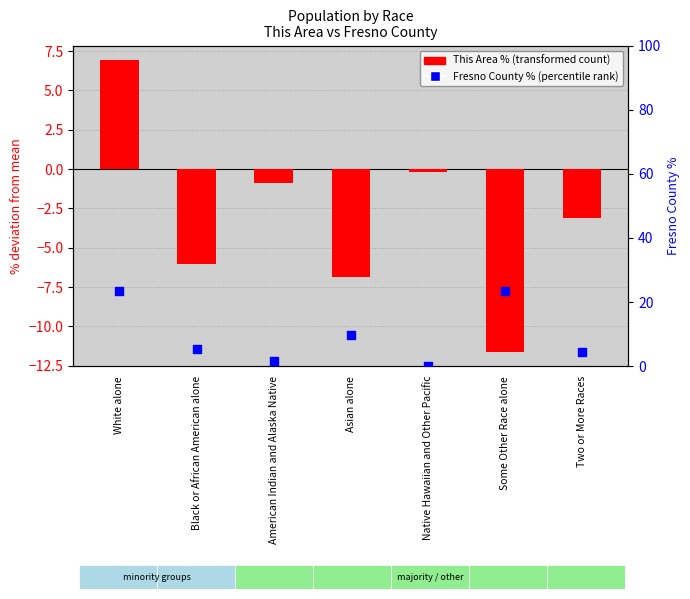

At which category is the sum across all series the highest?

White alone